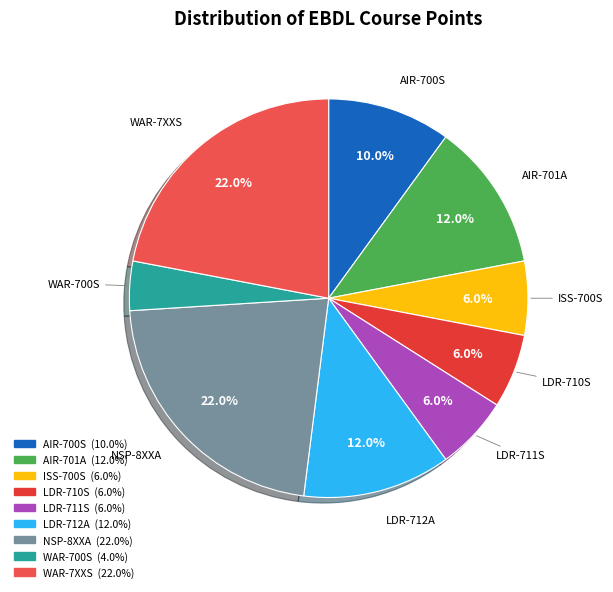

To the nearest percent, what is the average slice percentage?

11%